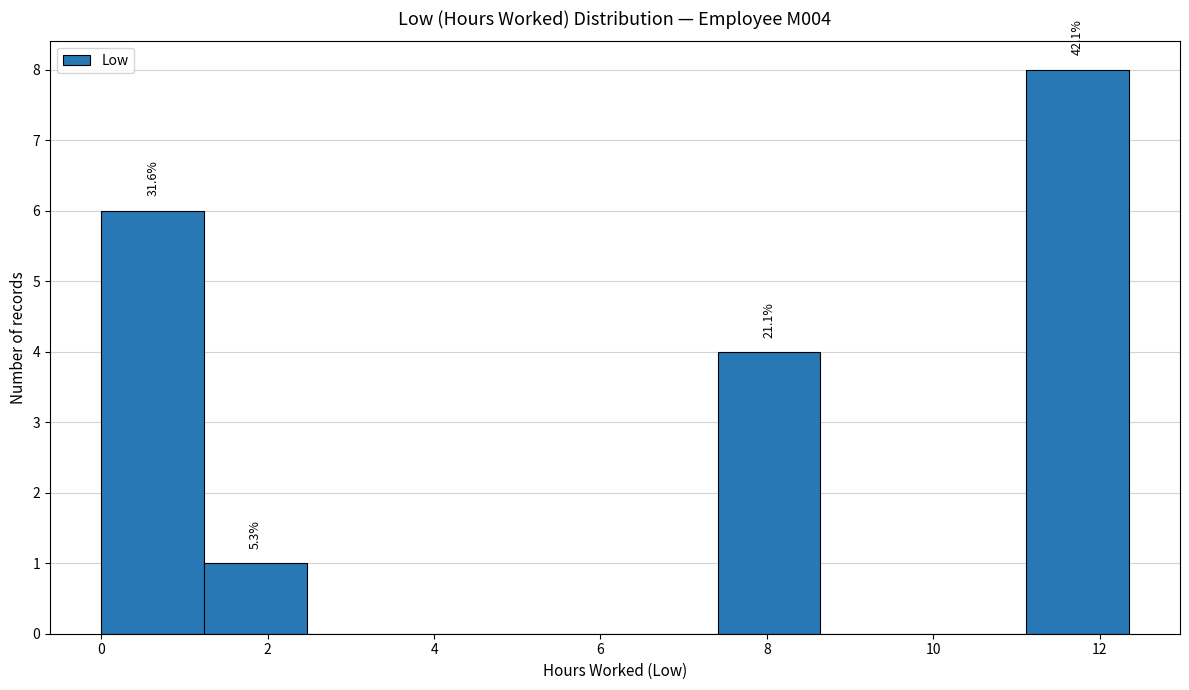

Which range on the x-axis has the tallest bar?

11.2 to 12.4